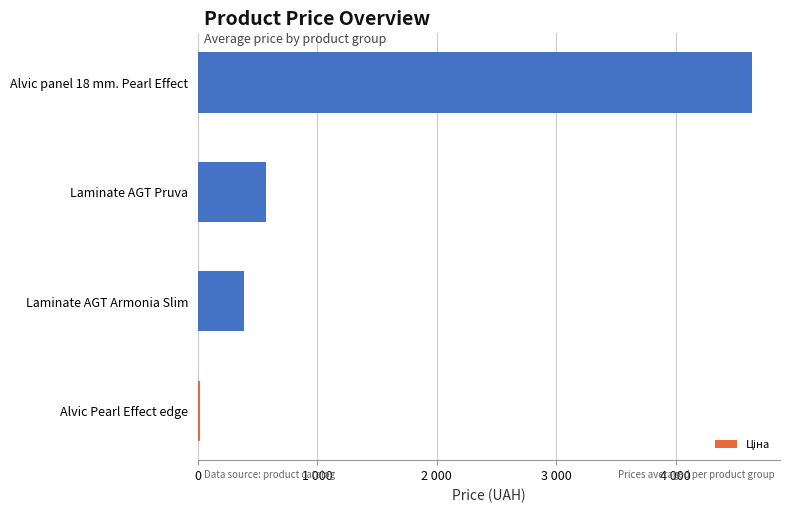

Are the bars horizontal?

Yes